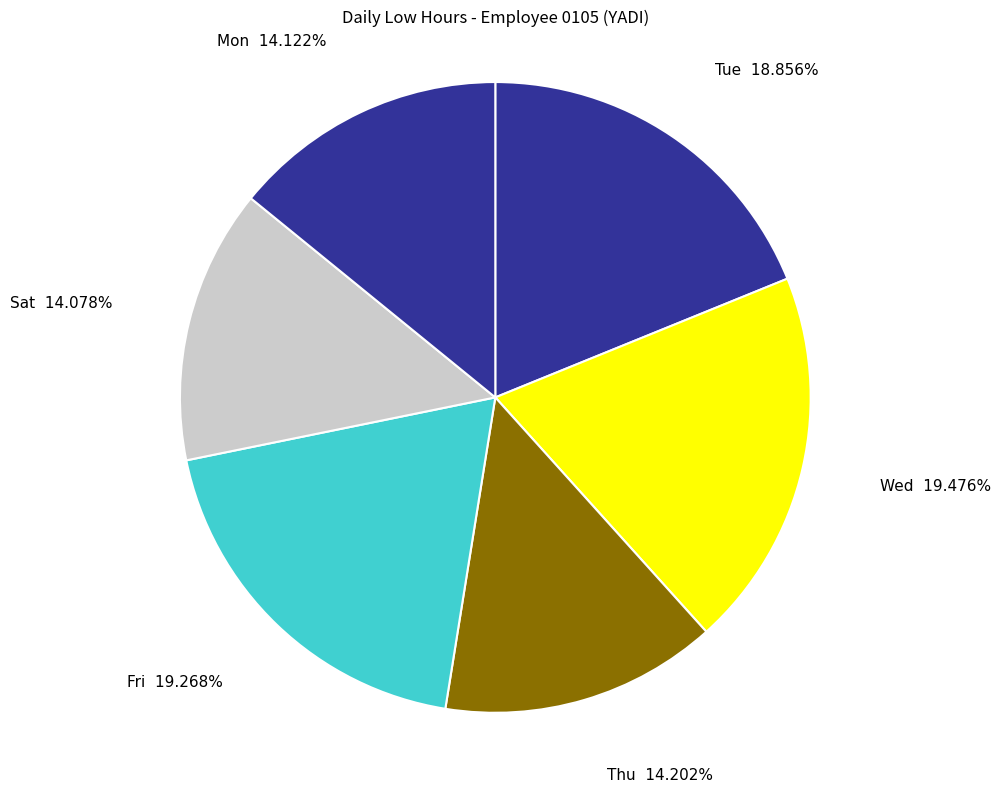

Count the number of slices in the pie.

6